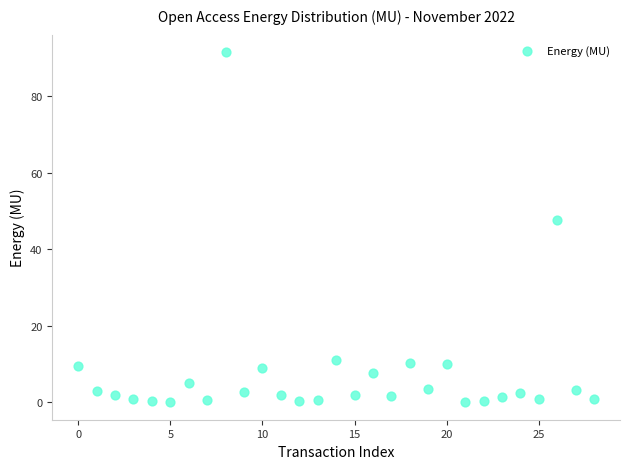

What Y value in the scatter plot is closest to 45?

47.6